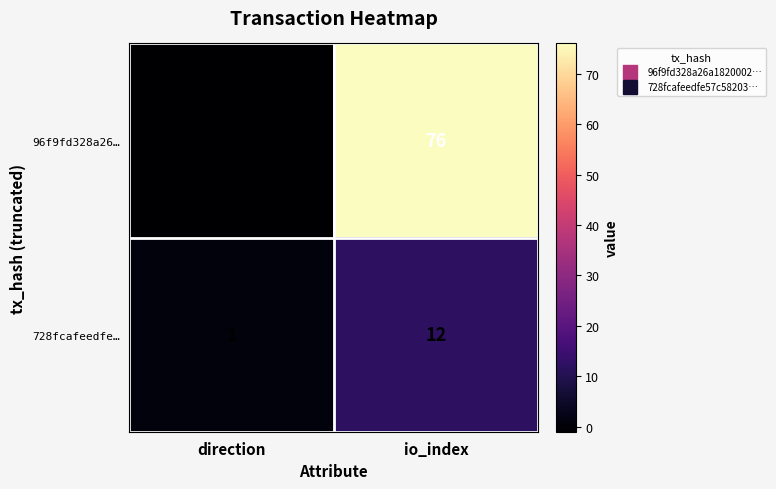

List the series in order of their overall mean, lowest first.

728fcafeedfe…, 96f9fd328a26…